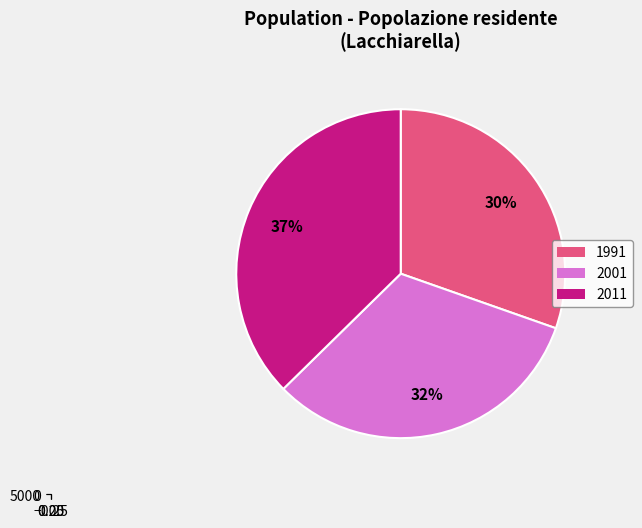

What is the total percentage of 2011 and 2001?

69.6%